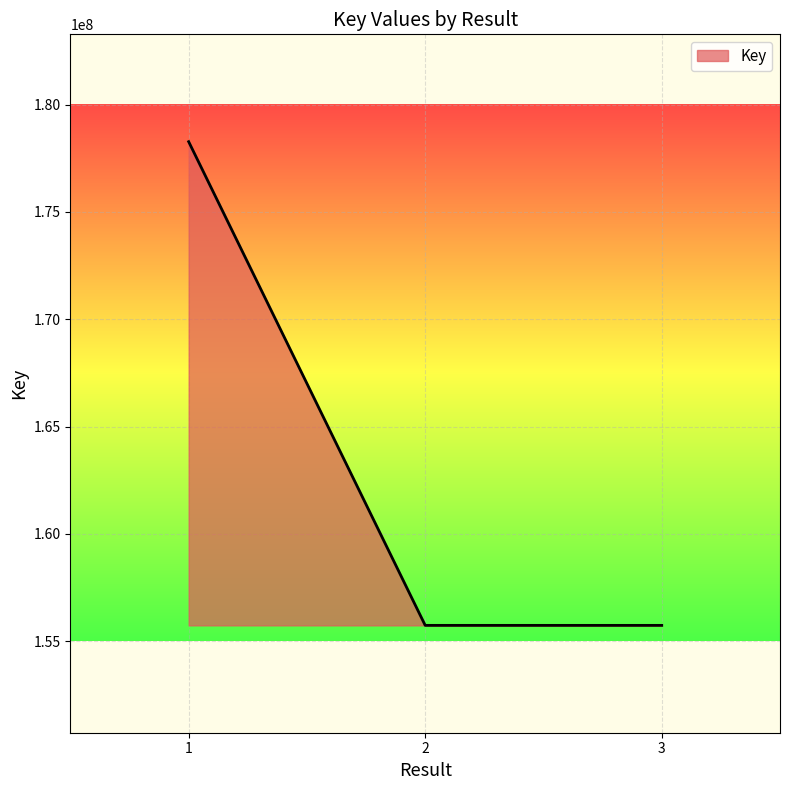

Which has a higher value, 2 or 1?

1